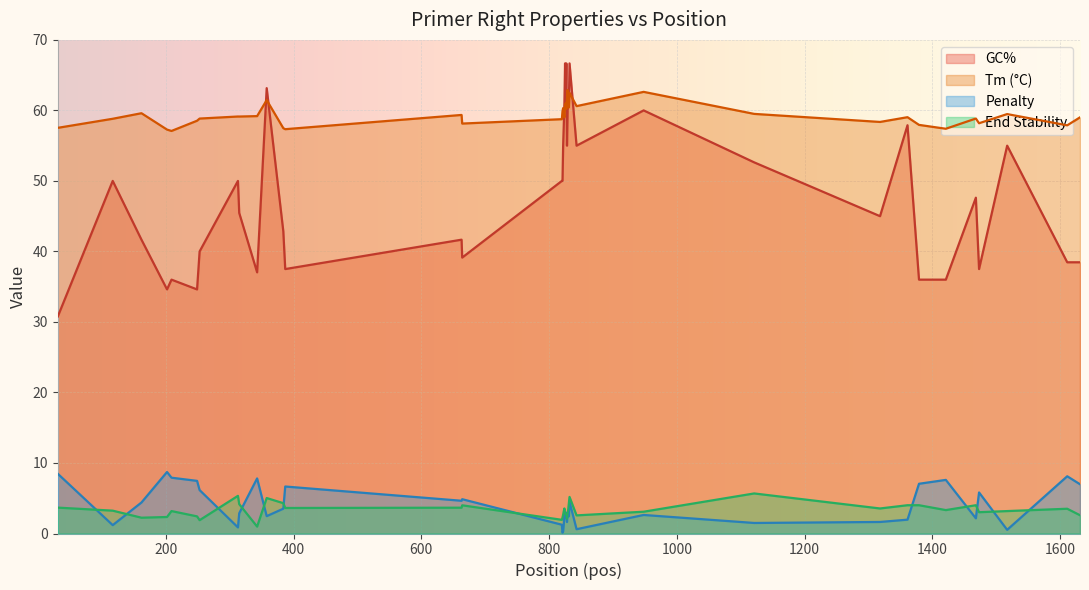

What is the highest value of the GC% series?

66.7